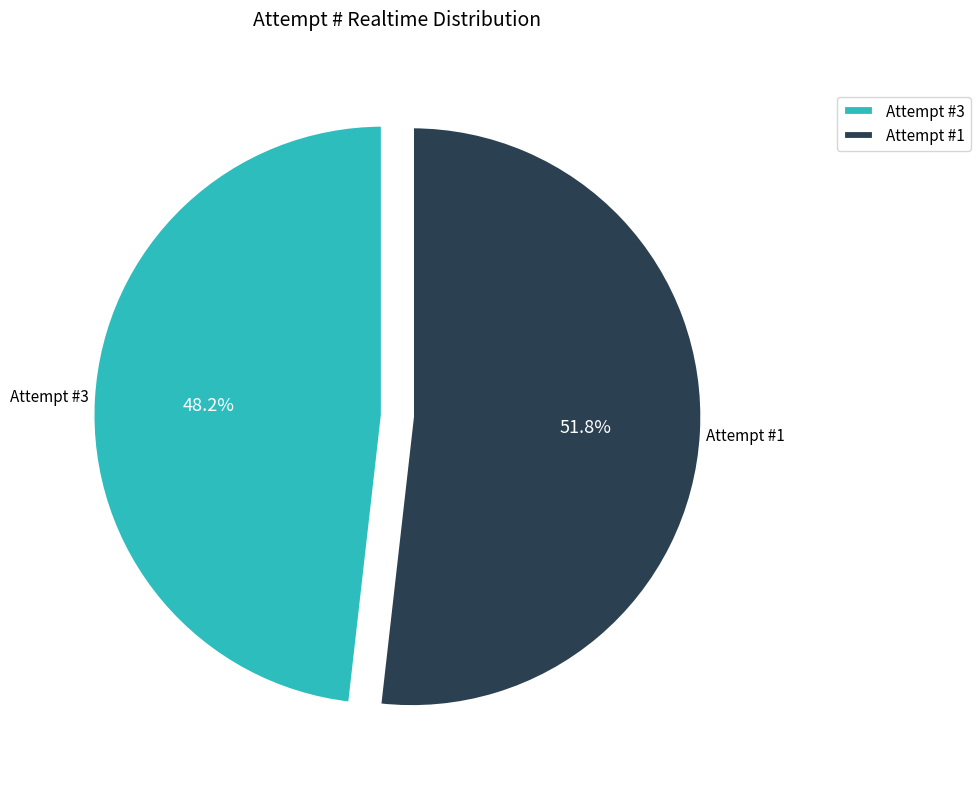

What is the largest slice in the pie chart?

Attempt #1